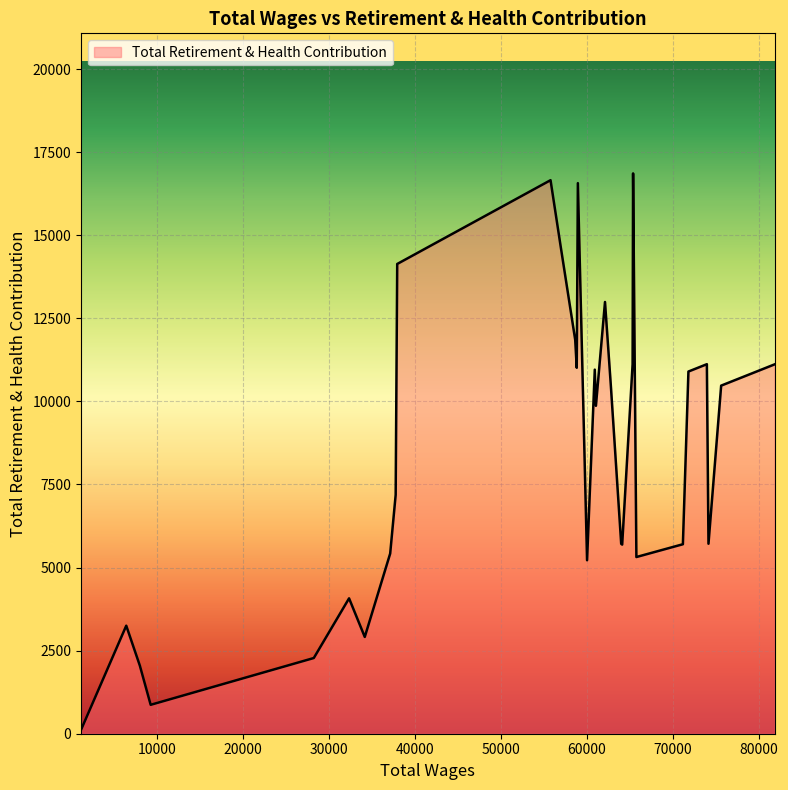

What is the maximum value shown in the chart?

16861